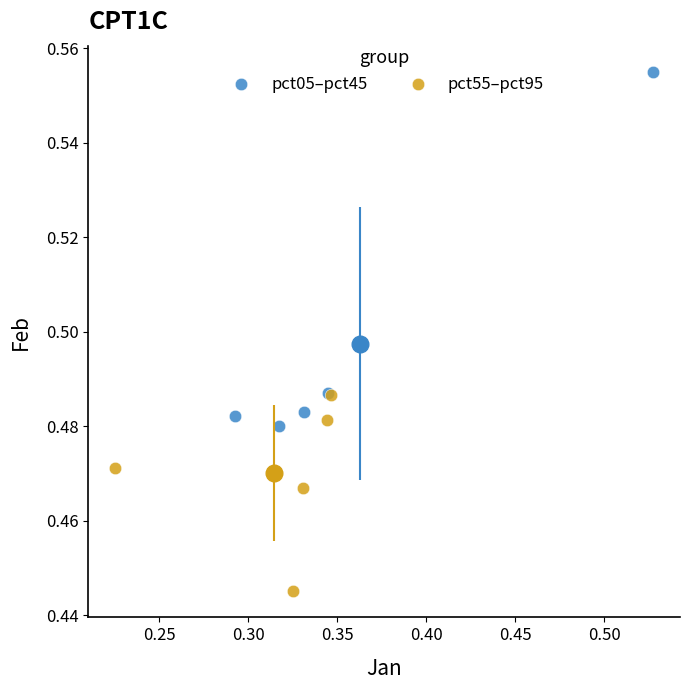

Which series has the largest Y range (max minus min)?

pct05–pct45